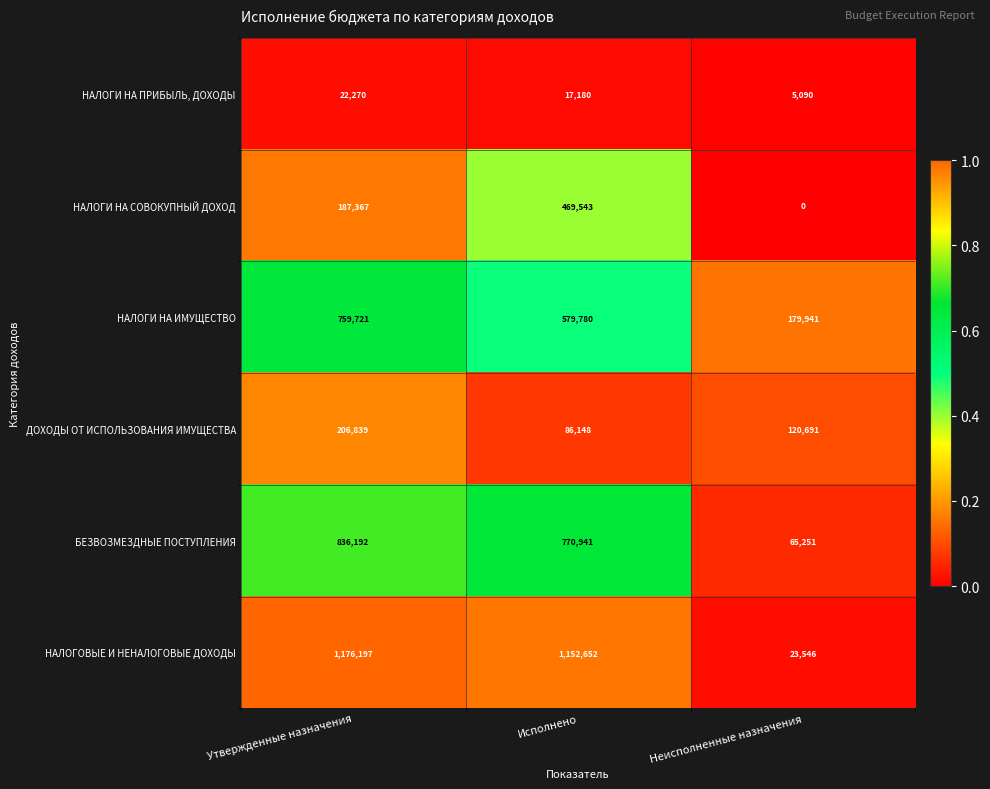

Reading right to left, extract all data points from this chart.

НАЛОГИ НА ПРИБЫЛЬ, ДОХОДЫ: Неисполненные назначения=5090	Исполнено=17180	Утвержденные назначения=22270
НАЛОГИ НА СОВОКУПНЫЙ ДОХОД: Неисполненные назначения=0	Исполнено=469543	Утвержденные назначения=187367
НАЛОГИ НА ИМУЩЕСТВО: Неисполненные назначения=179941	Исполнено=579780	Утвержденные назначения=759721
ДОХОДЫ ОТ ИСПОЛЬЗОВАНИЯ ИМУЩЕСТВА: Неисполненные назначения=120691	Исполнено=86148	Утвержденные назначения=206839
БЕЗВОЗМЕЗДНЫЕ ПОСТУПЛЕНИЯ: Неисполненные назначения=65251	Исполнено=770941	Утвержденные назначения=836192
НАЛОГОВЫЕ И НЕНАЛОГОВЫЕ ДОХОДЫ: Неисполненные назначения=23546	Исполнено=1152652	Утвержденные назначения=1176197